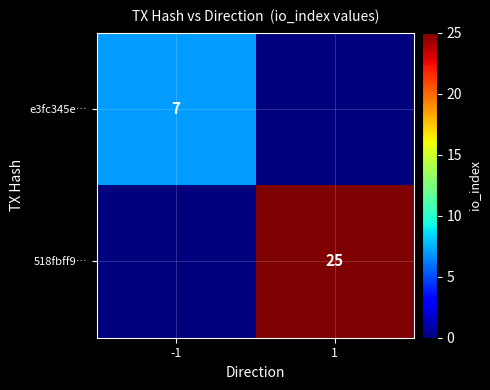

True or false: 518fbff9… has a value of 39 at 1.

False